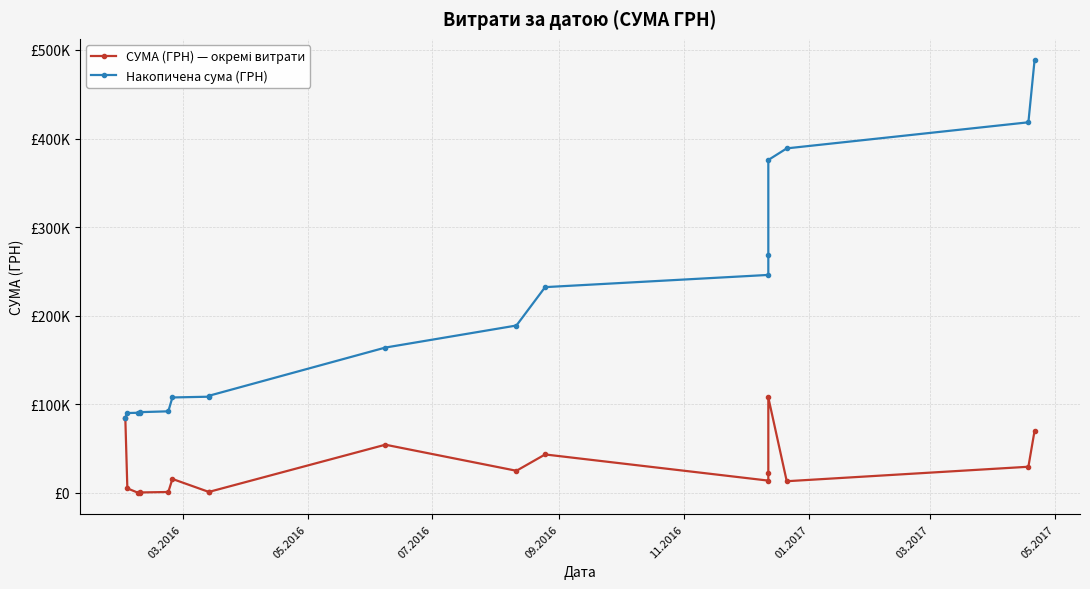

At how many categories does at least one series exceed 308581?

4